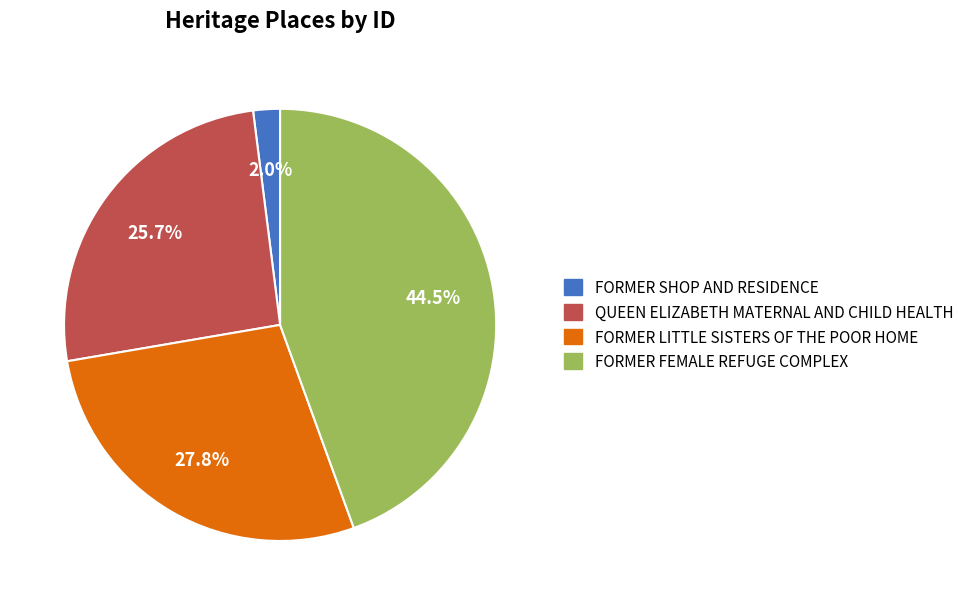

To the nearest percent, what is the average slice percentage?

25%